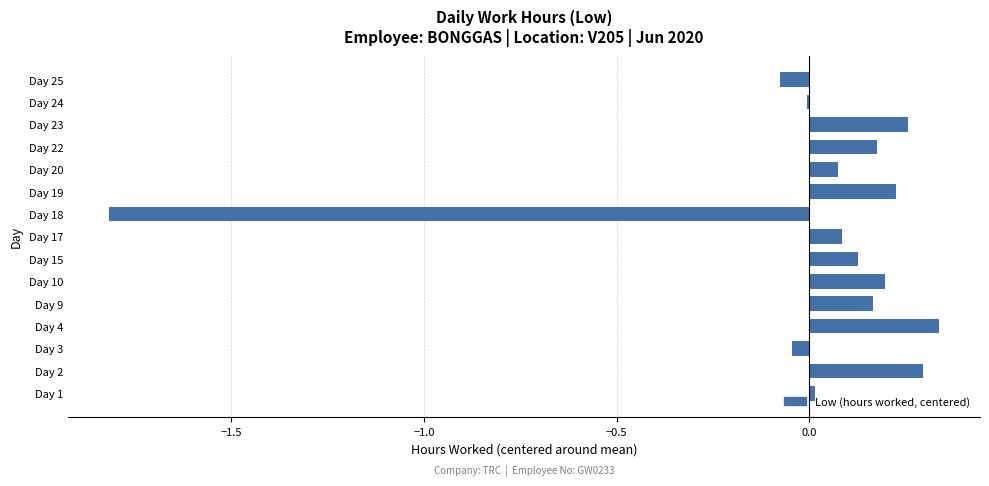

Does the chart contain stacked bars?

No